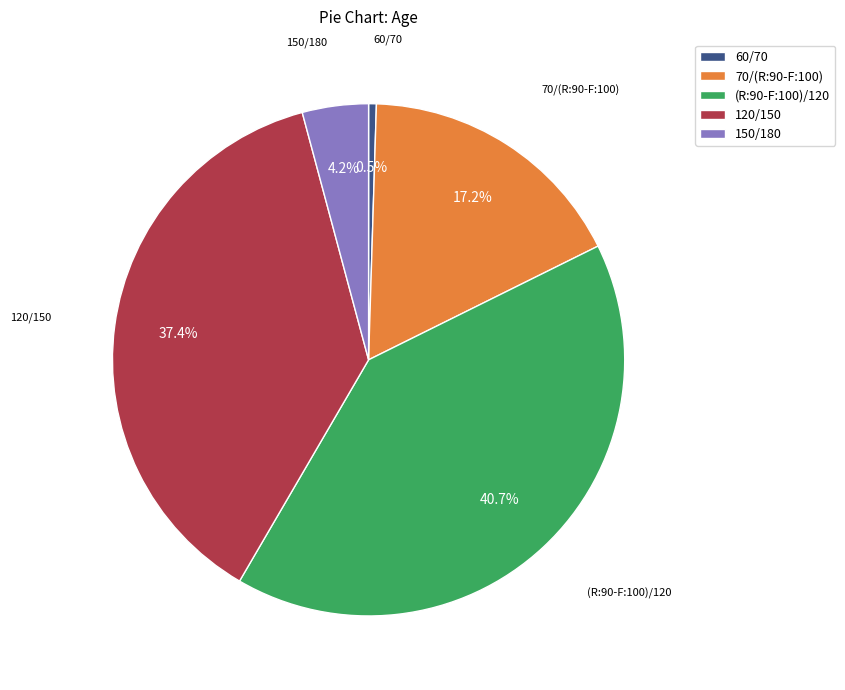

How many slices are in this pie chart?

5